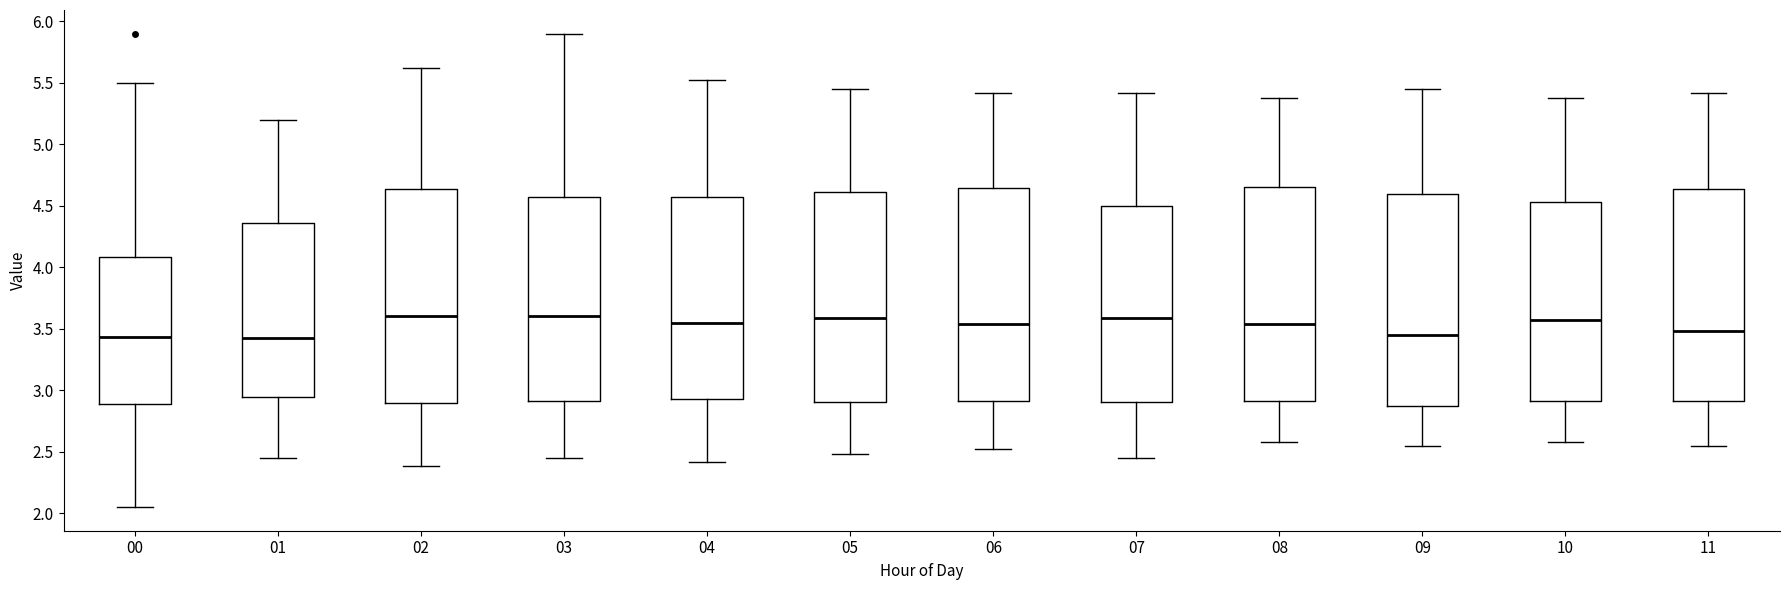

Reading left to right, transcribe this box plot: for each box, give where its median line is, the range the box spans, and where its two whiskers end, as read against the y-axis. The values are not printed on the chart, so give them approximately, as read against the axis.

00: median 3.45, box 2.90 to 4.10, whiskers 2.05 to 5.50
01: median 3.45, box 2.95 to 4.35, whiskers 2.45 to 5.20
02: median 3.60, box 2.90 to 4.65, whiskers 2.40 to 5.60
03: median 3.60, box 2.90 to 4.60, whiskers 2.45 to 5.90
04: median 3.55, box 2.95 to 4.60, whiskers 2.40 to 5.50
05: median 3.60, box 2.90 to 4.60, whiskers 2.50 to 5.45
06: median 3.55, box 2.90 to 4.65, whiskers 2.50 to 5.40
07: median 3.60, box 2.90 to 4.50, whiskers 2.45 to 5.40
08: median 3.55, box 2.90 to 4.65, whiskers 2.60 to 5.40
09: median 3.45, box 2.85 to 4.60, whiskers 2.55 to 5.45
10: median 3.55, box 2.90 to 4.55, whiskers 2.60 to 5.40
11: median 3.50, box 2.90 to 4.65, whiskers 2.55 to 5.40